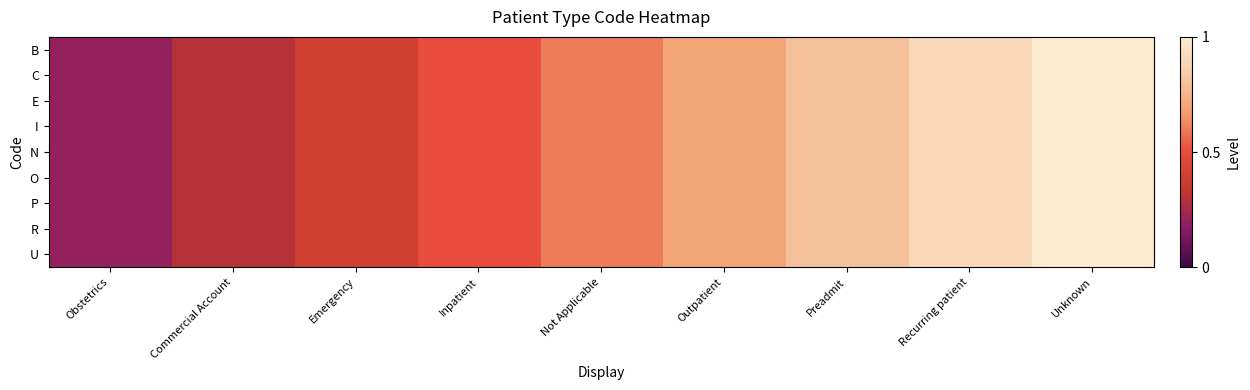

At which category does the chart reach its minimum across all series?

Obstetrics